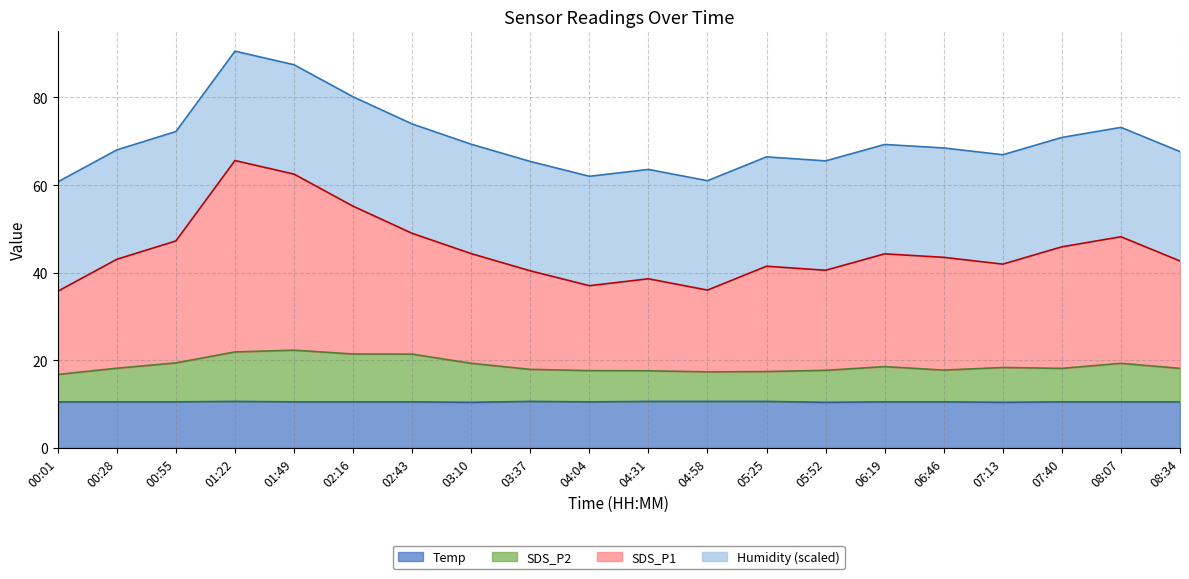

True or false: SDS_P1 and Temp cross at least once.

False